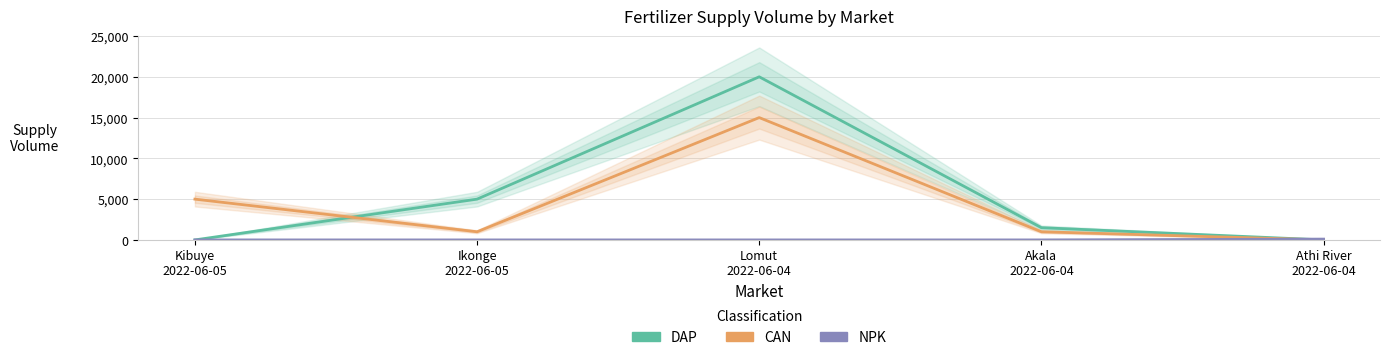

The value of NPK at Akala
2022-06-04 is 0. True or false?

True